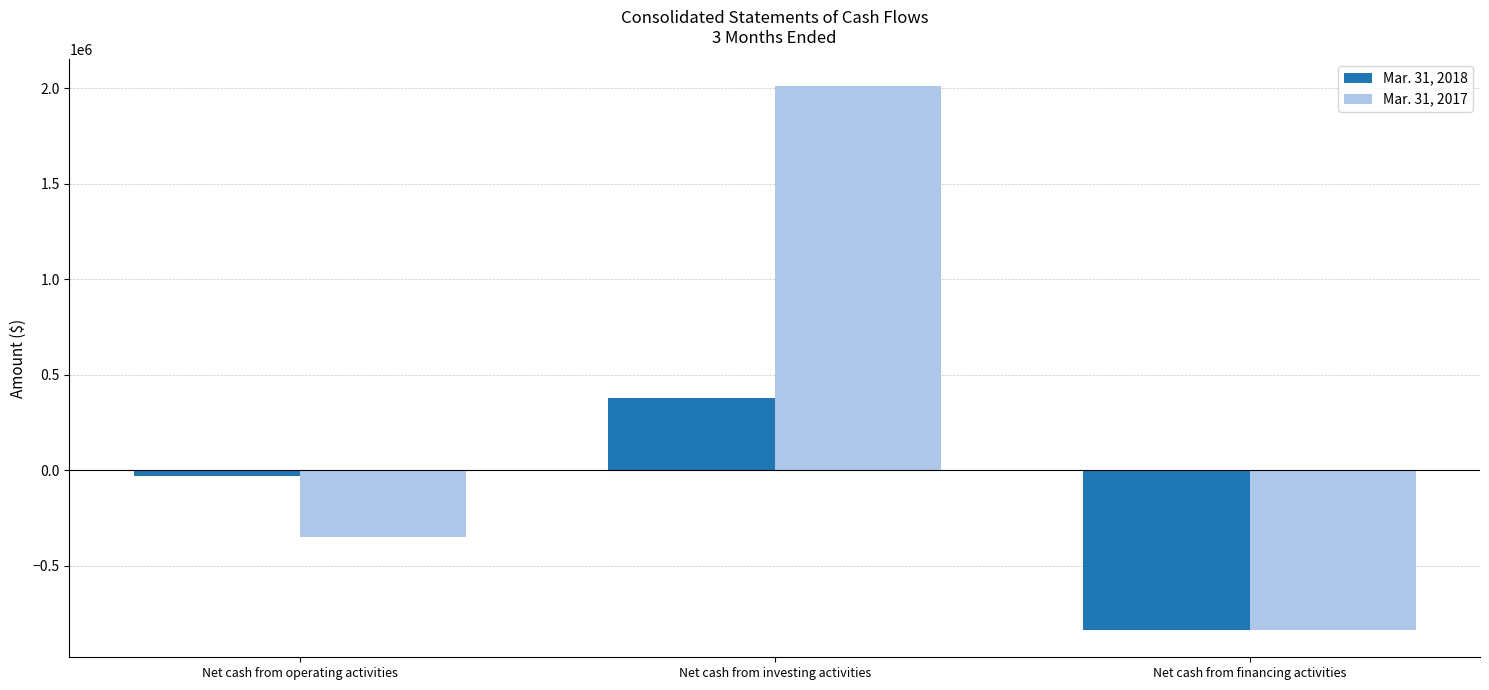

The Mar. 31, 2018 series shows -479030 at Net cash from financing activities. True or false?

False